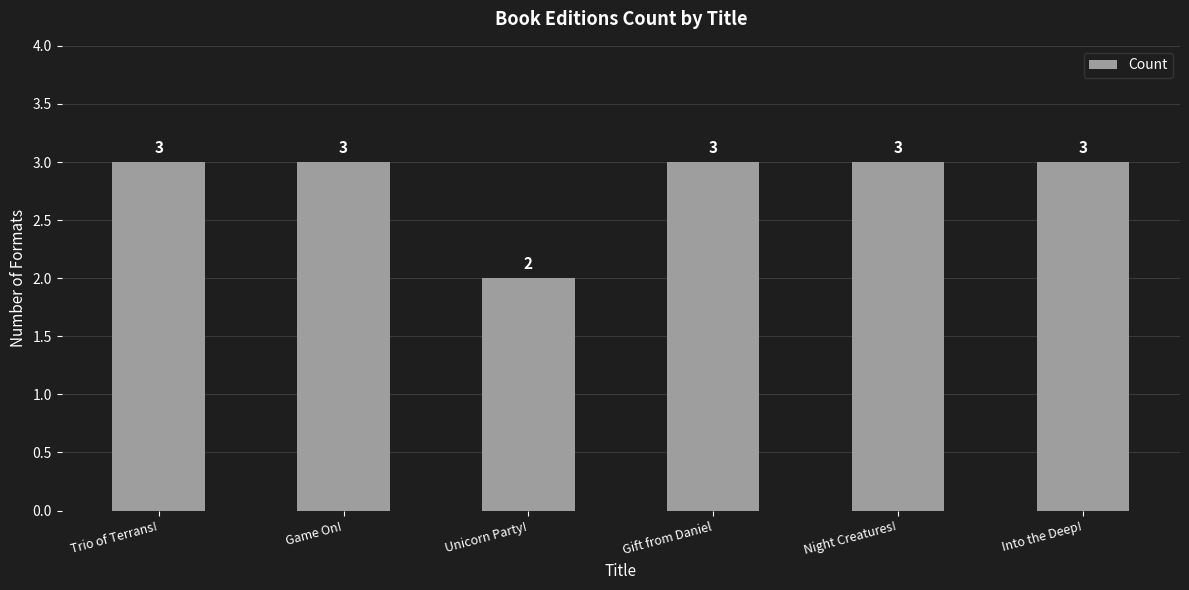

True or false: the data shows 3 at Into the Deep!.

True